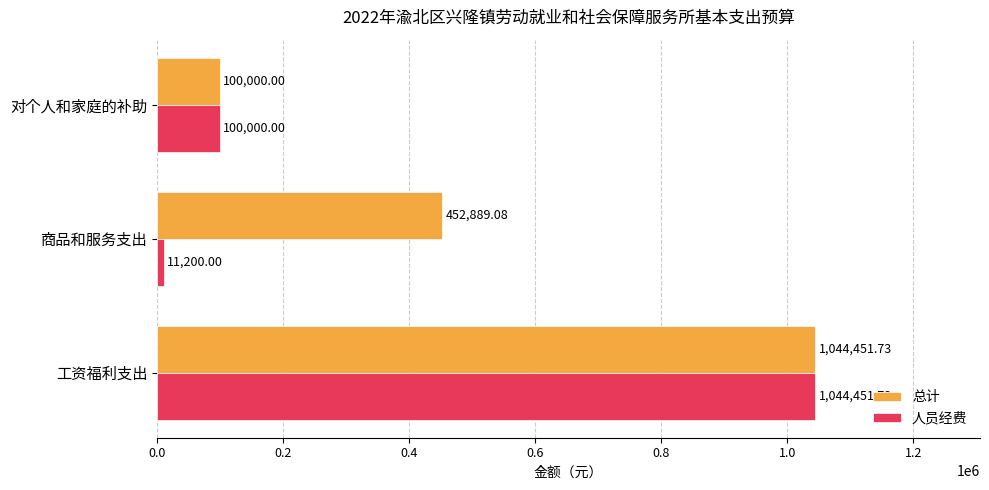

List the labels in order of 人员经费 value, largest first.

工资福利支出, 对个人和家庭的补助, 商品和服务支出